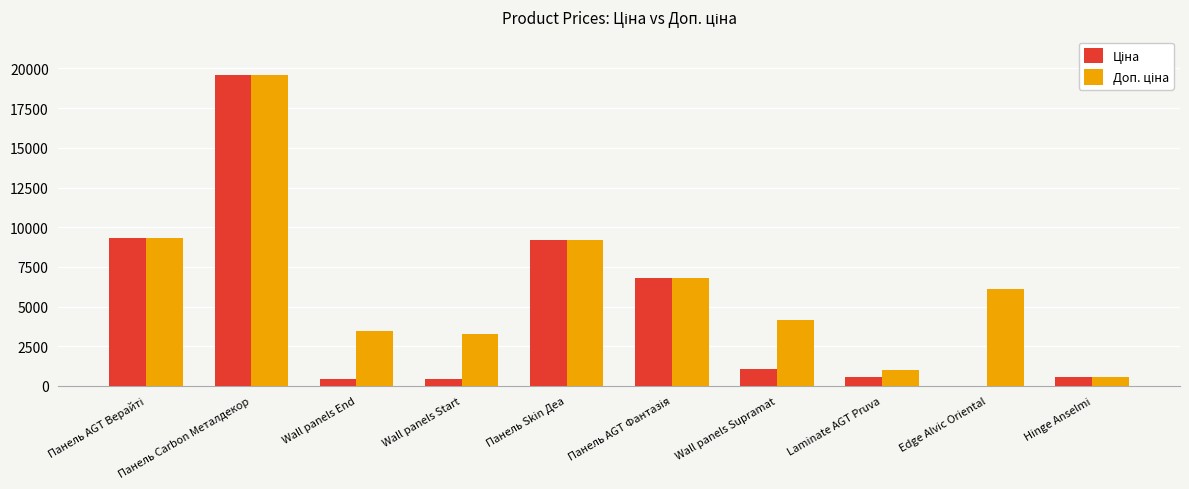

What is the total value across all series at Wall panels Supramat?

5230.0